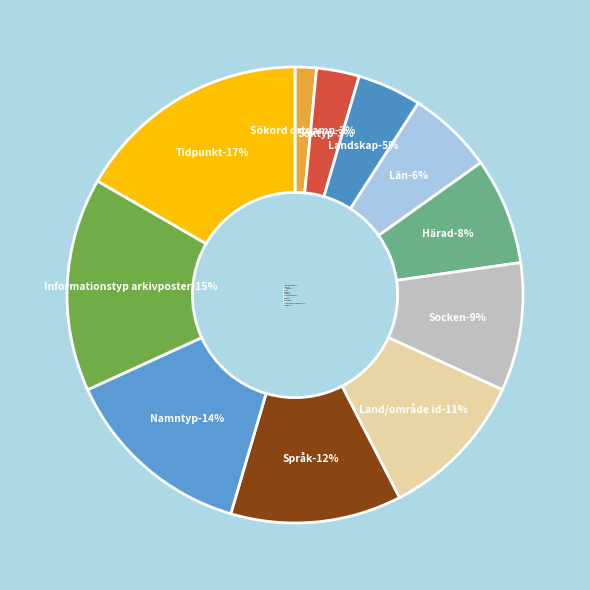

The Härad slice represents 1% of the pie. True or false?

False